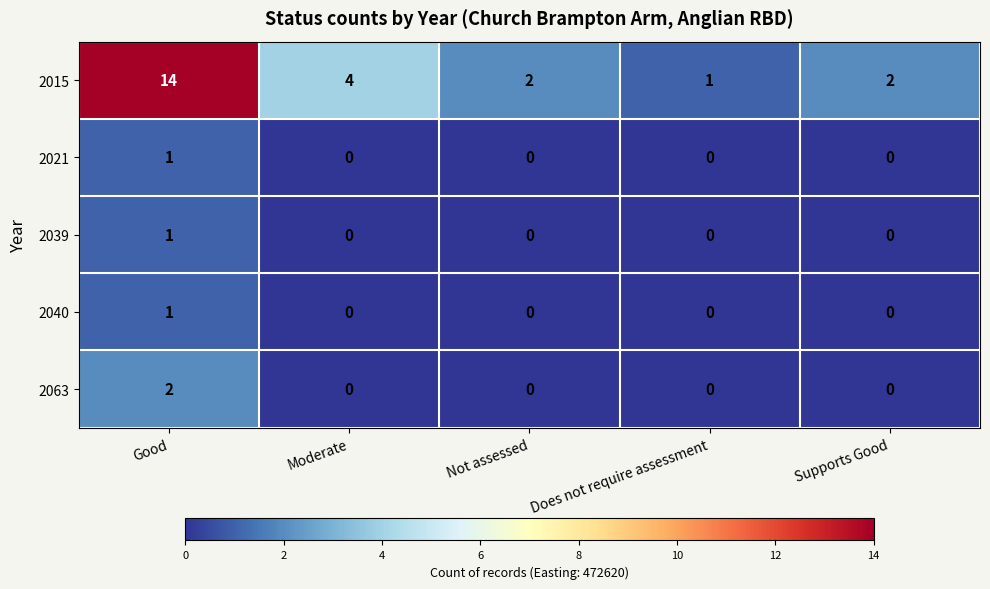

Which series changed the most between Does not require assessment and Supports Good?

2015